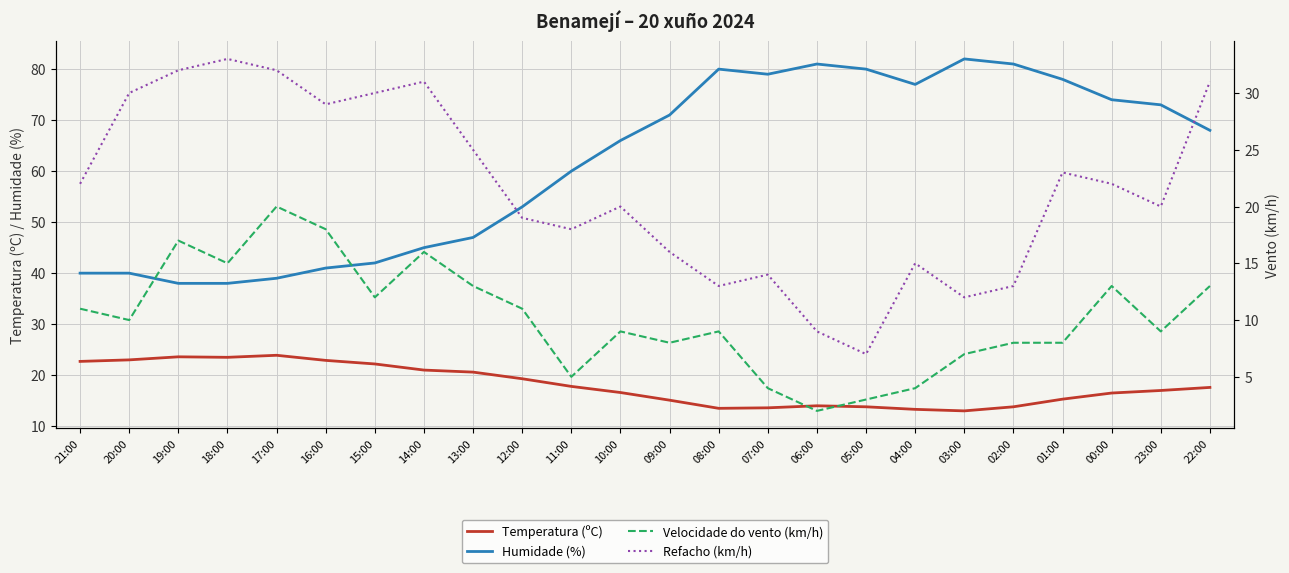

At 21:00, list the series in order from smallest to largest.

Velocidade do vento (km/h), Refacho (km/h), Temperatura (ºC), Humidade (%)